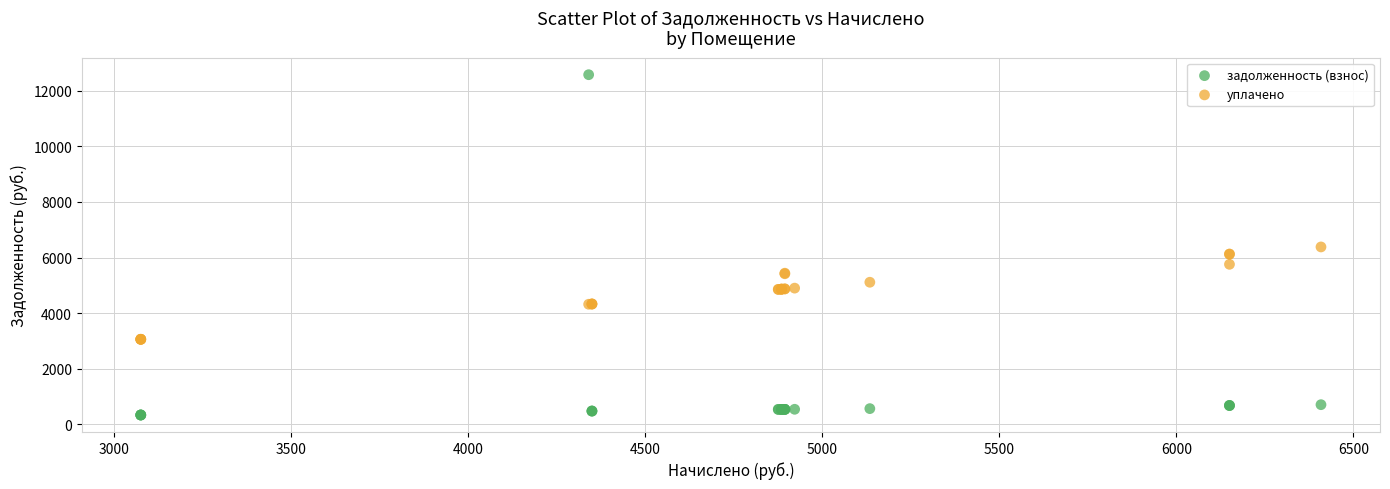

Which series has the largest Y range (max minus min)?

задолженность (взнос)